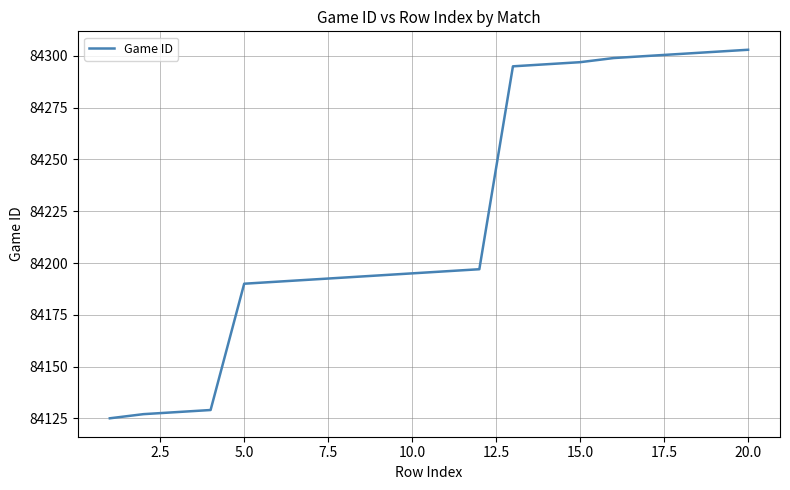

What is the difference between the maximum and second lowest values?

176